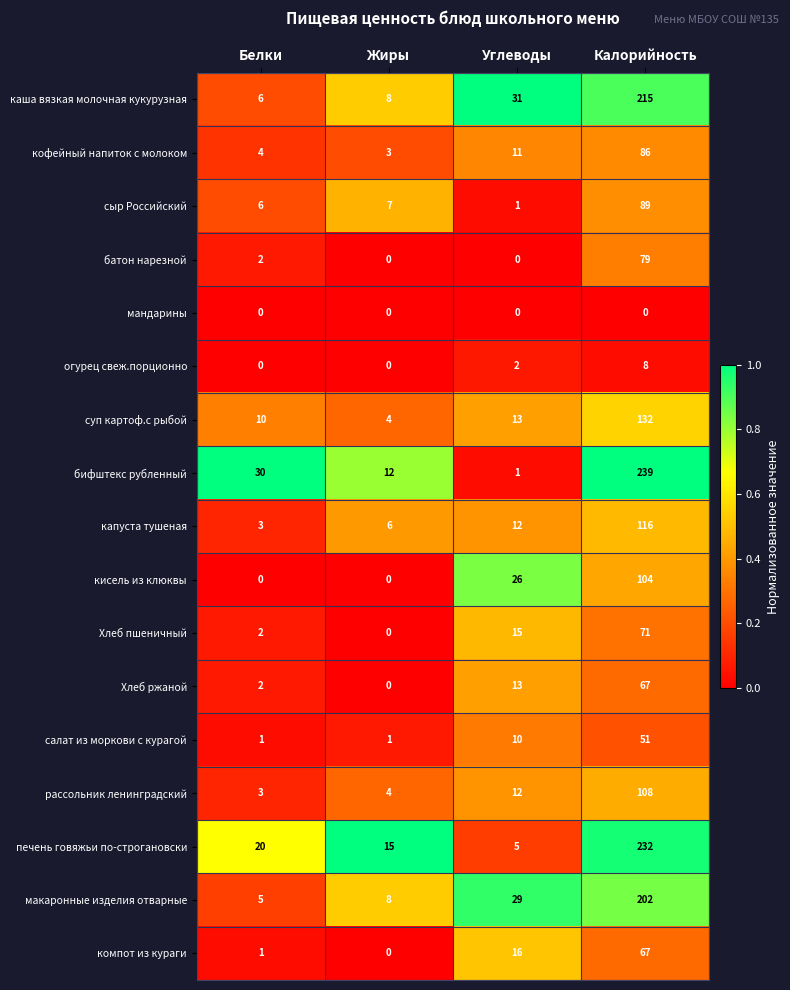

At which label is макаронные изделия отварные closest to 103?

Углеводы